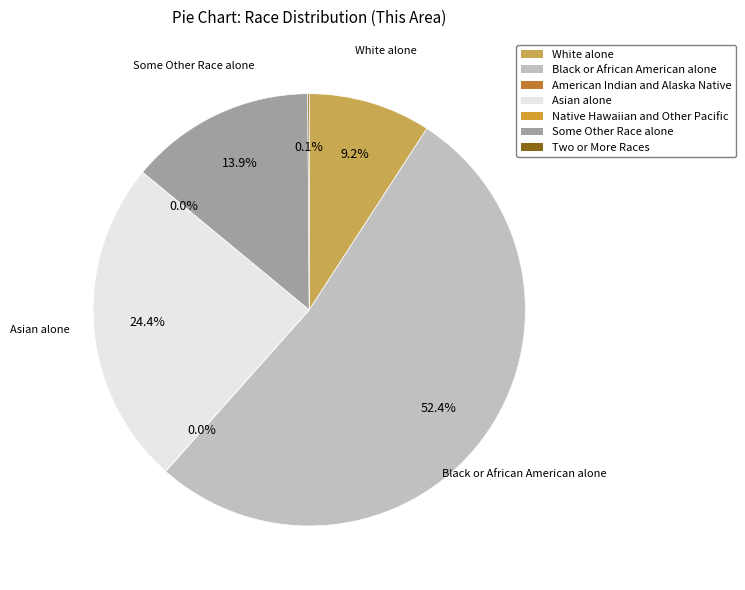

Which slice is the largest?

Black or African American alone